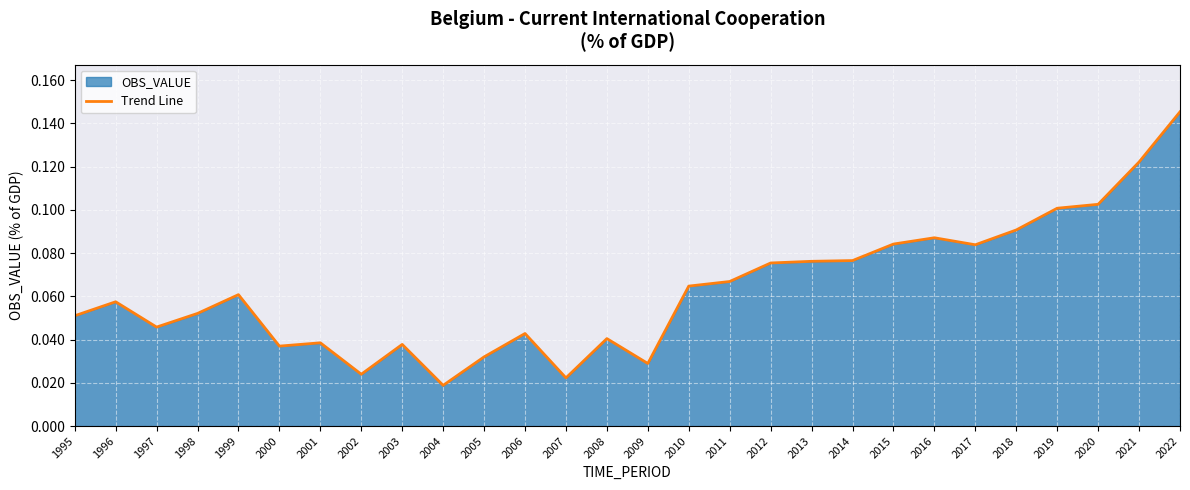

Reading left to right, transcribe all the data shown in this chart.

1995=0.1	1996=0.1	1997=0.0	1998=0.1	1999=0.1	2000=0.0	2001=0.0	2002=0.0	2003=0.0	2004=0.0	2005=0.0	2006=0.0	2007=0.0	2008=0.0	2009=0.0	2010=0.1	2011=0.1	2012=0.1	2013=0.1	2014=0.1	2015=0.1	2016=0.1	2017=0.1	2018=0.1	2019=0.1	2020=0.1	2021=0.1	2022=0.1